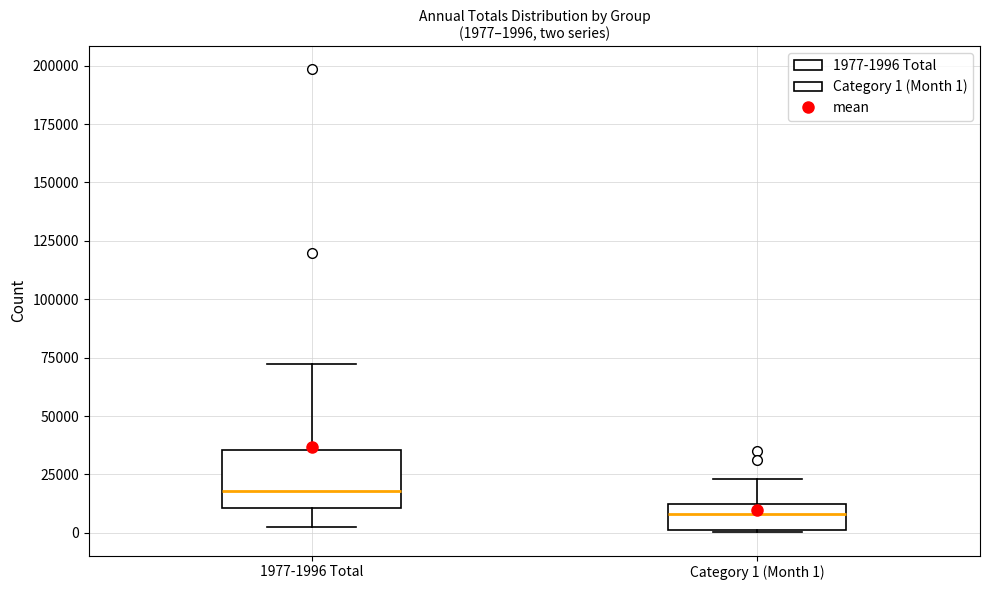

Which box's median line is the highest?

1977-1996 Total